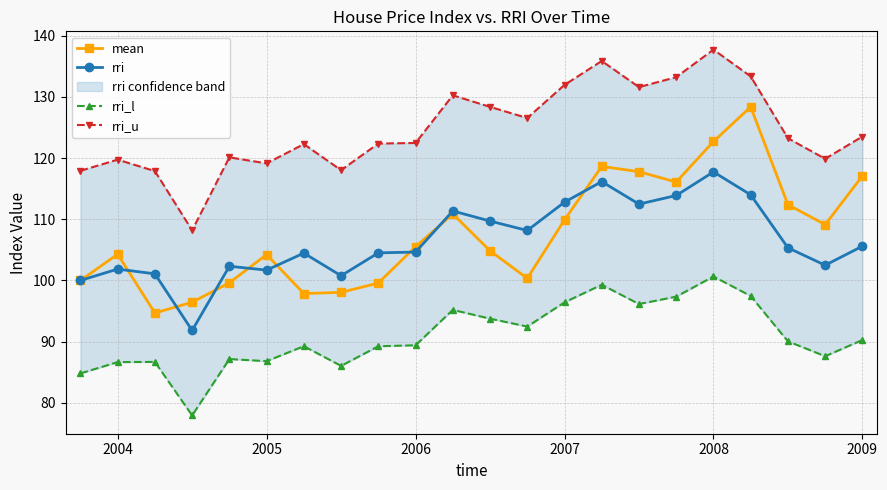

What is the highest value of the rri series?

117.8